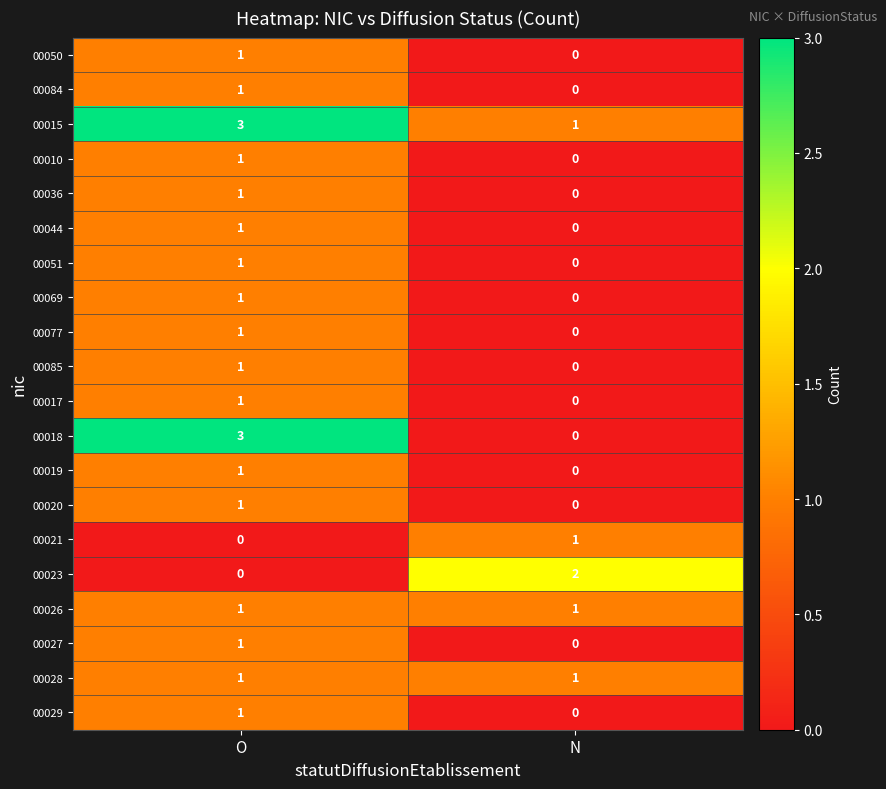

Is the value of 00018 at N greater than the value of 00051 at O?

No